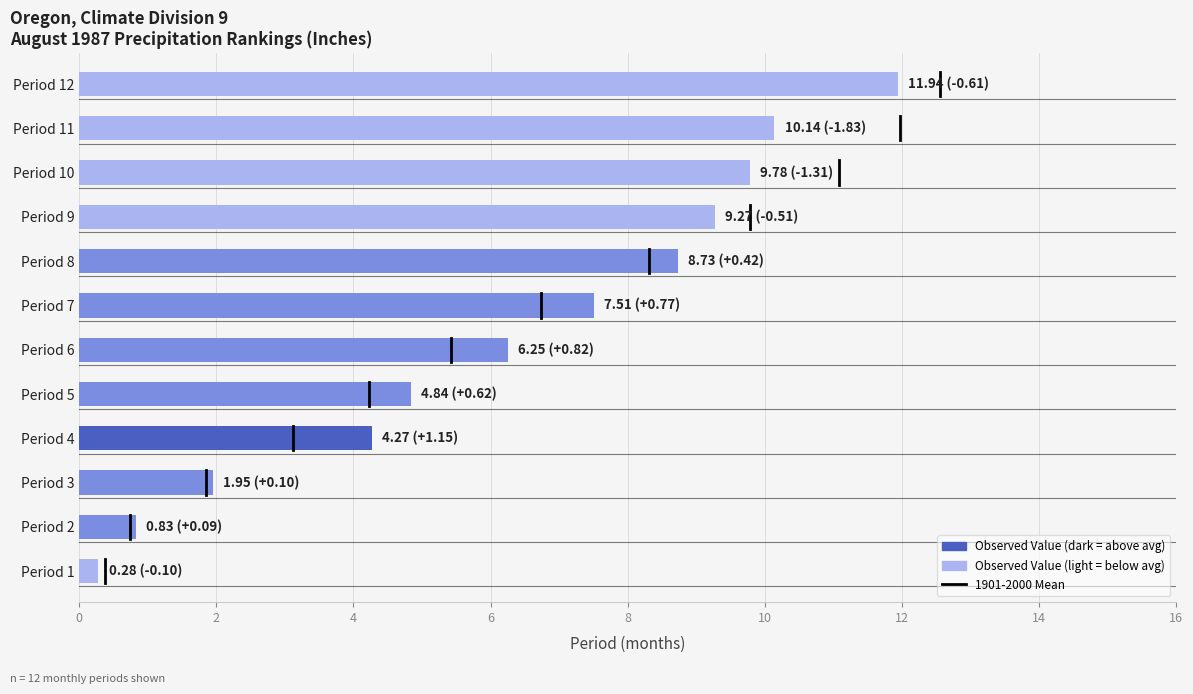

Approximately how many times larger is the value at Period 4 compared to Period 3?

2.2